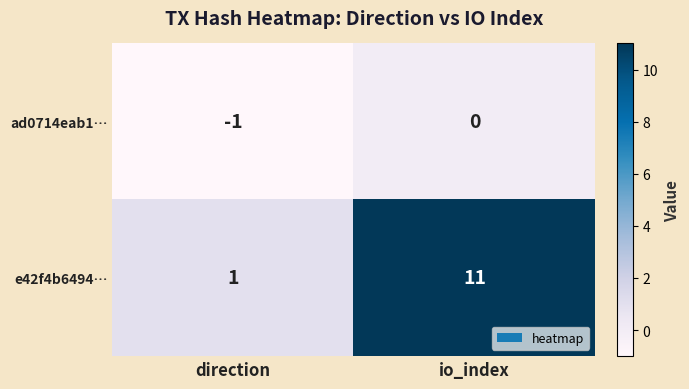

Rank the series at direction from highest to lowest value.

e42f4b6494…, ad0714eab1…